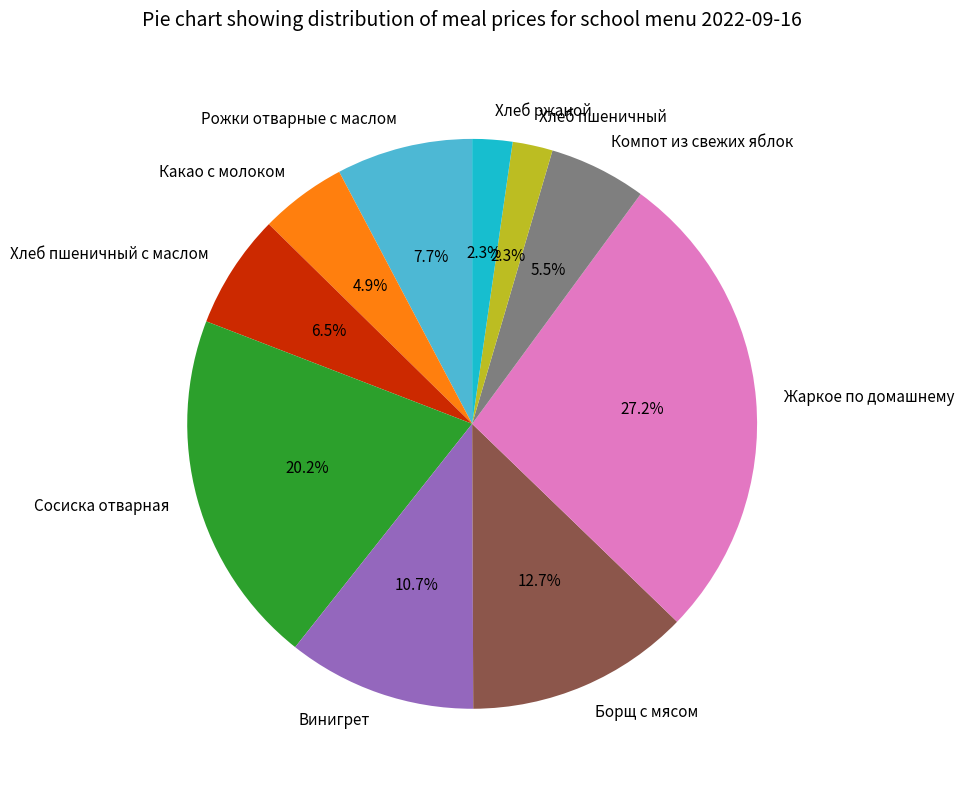

Is the sum of Какао с молоком and Винигрет greater than half?

No